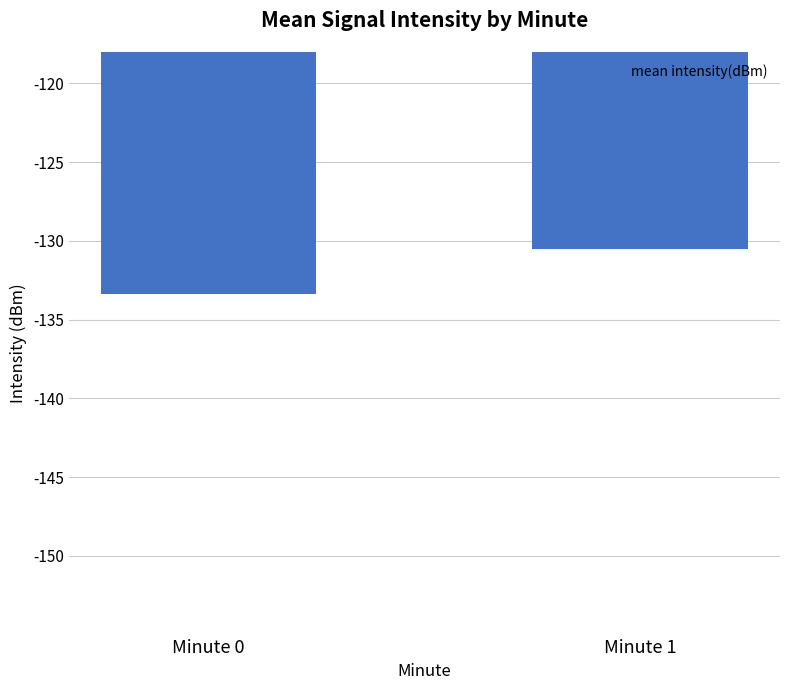

What is the value of the 2nd bar from the left?

-130.5